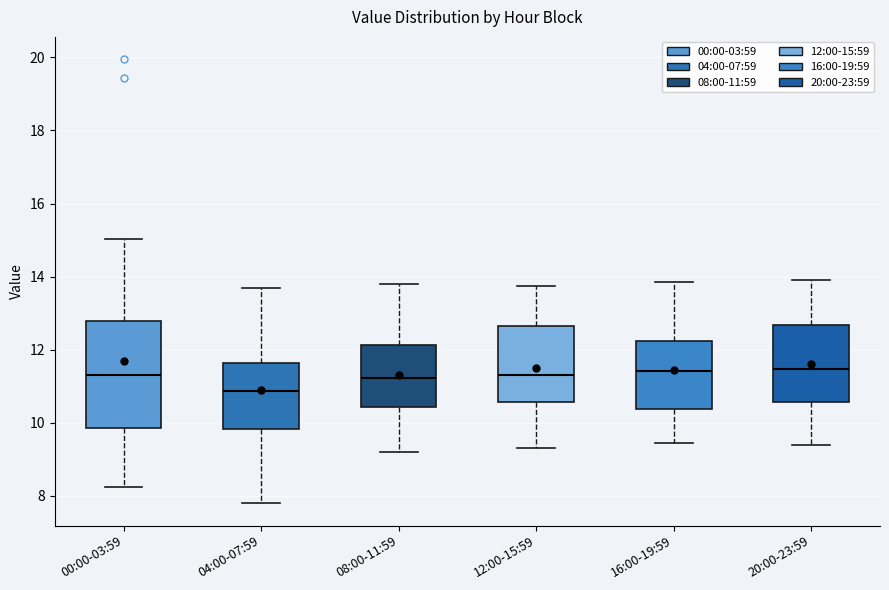

Where does the upper whisker of the box for 00:00-03:59 end on the y-axis? The values are not printed on the chart, so give them approximately, as read against the axis.

15.0